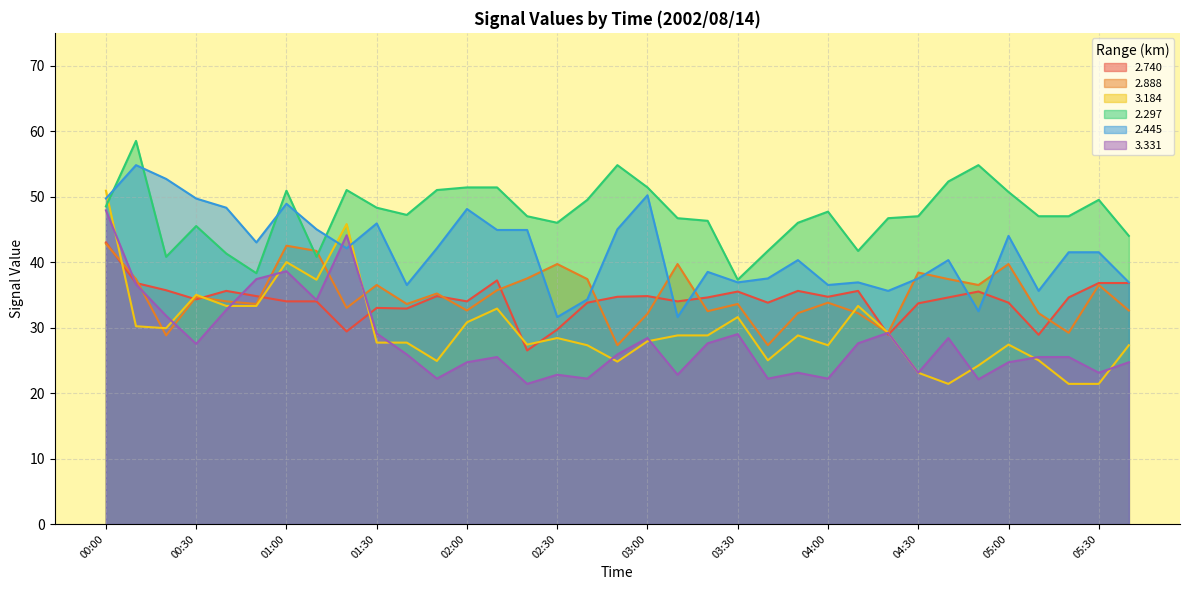

At how many categories does at least one series exceed 56?

1